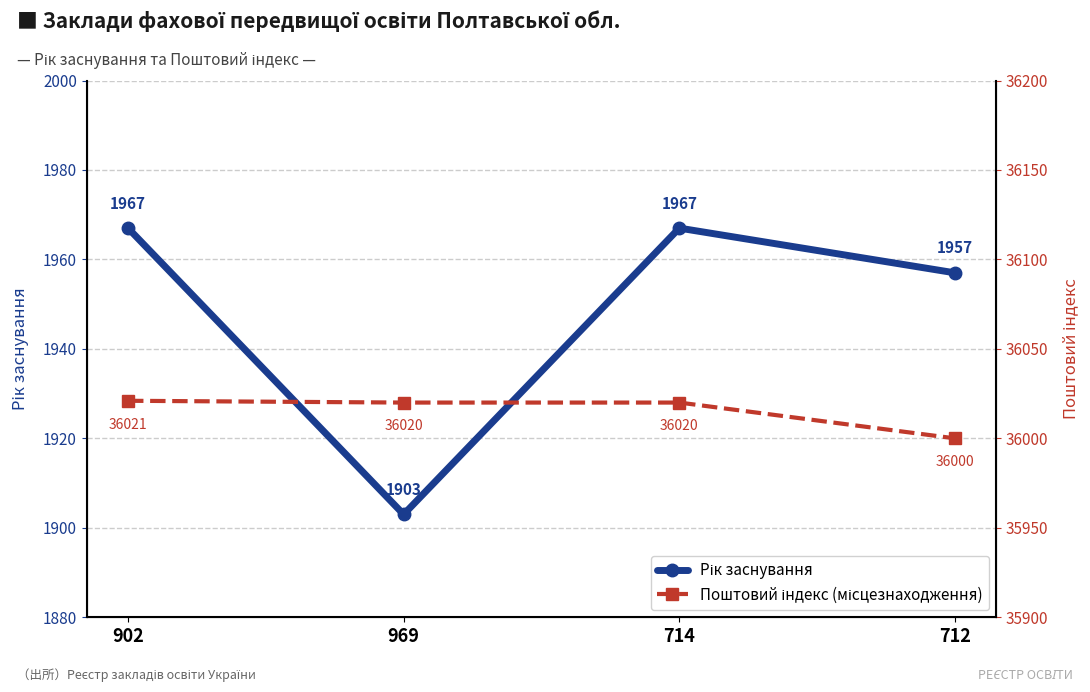

Which label corresponds to the largest value in the chart?

902